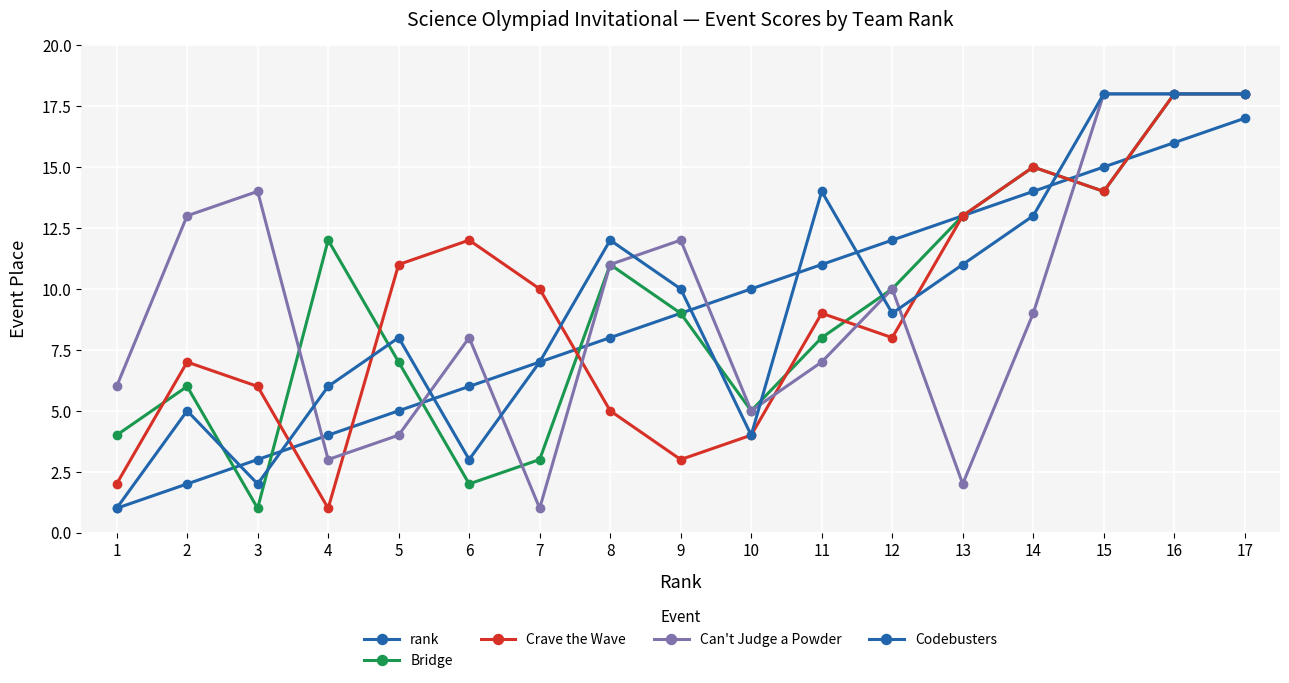

Rank the series by their maximum value, from highest to lowest.

Bridge, Crave the Wave, Can't Judge a Powder, Codebusters, rank